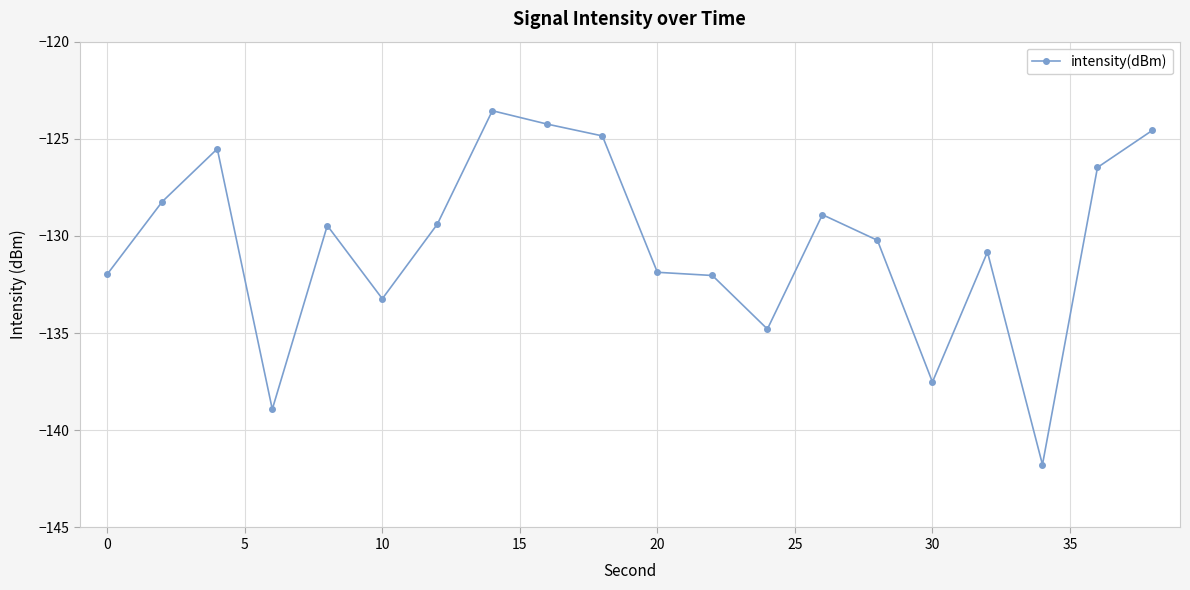

What is the maximum value shown in the chart?

-123.6